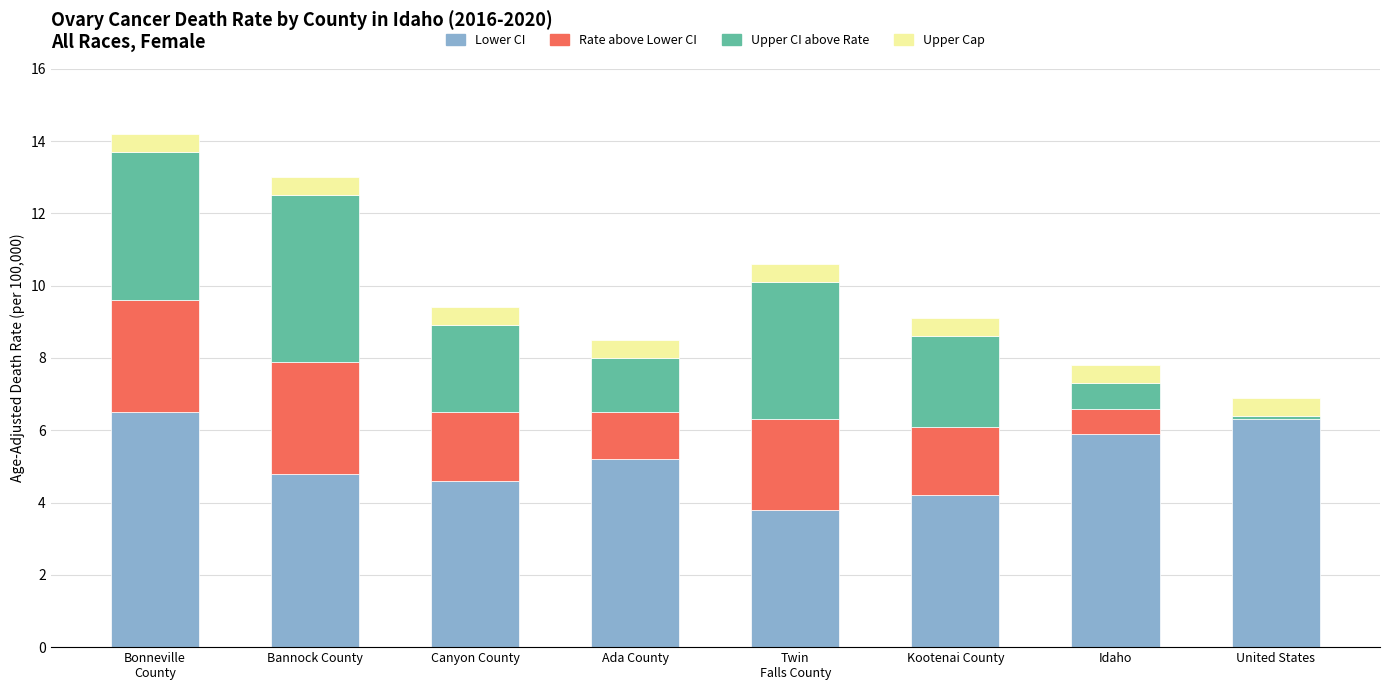

What is the total value across all series at Canyon County?

9.4